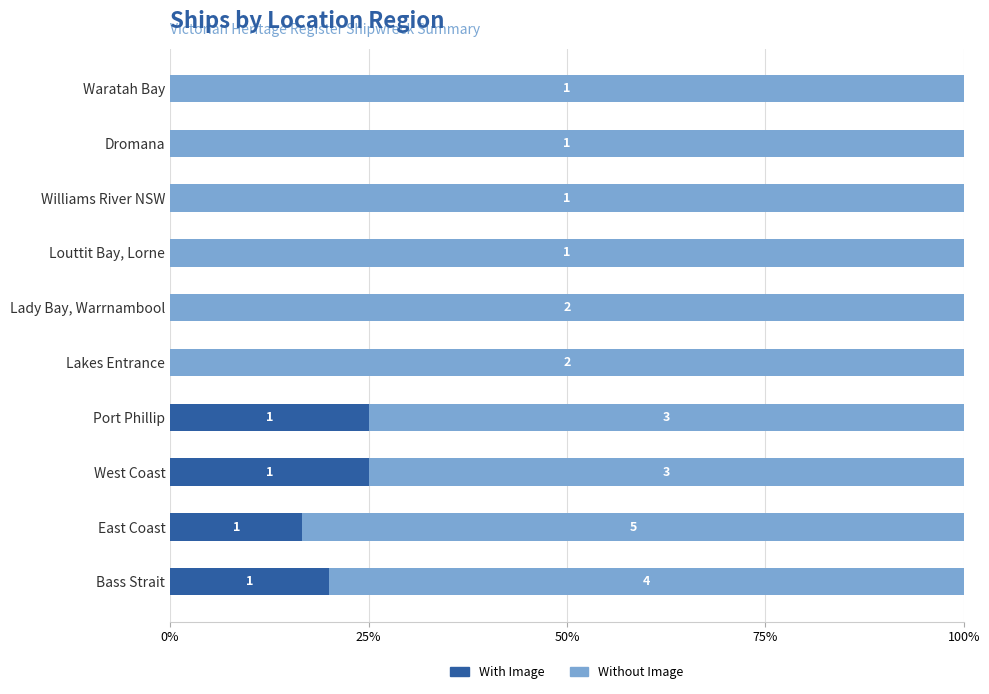

List the series in order of their overall mean, lowest first.

With Image, Without Image